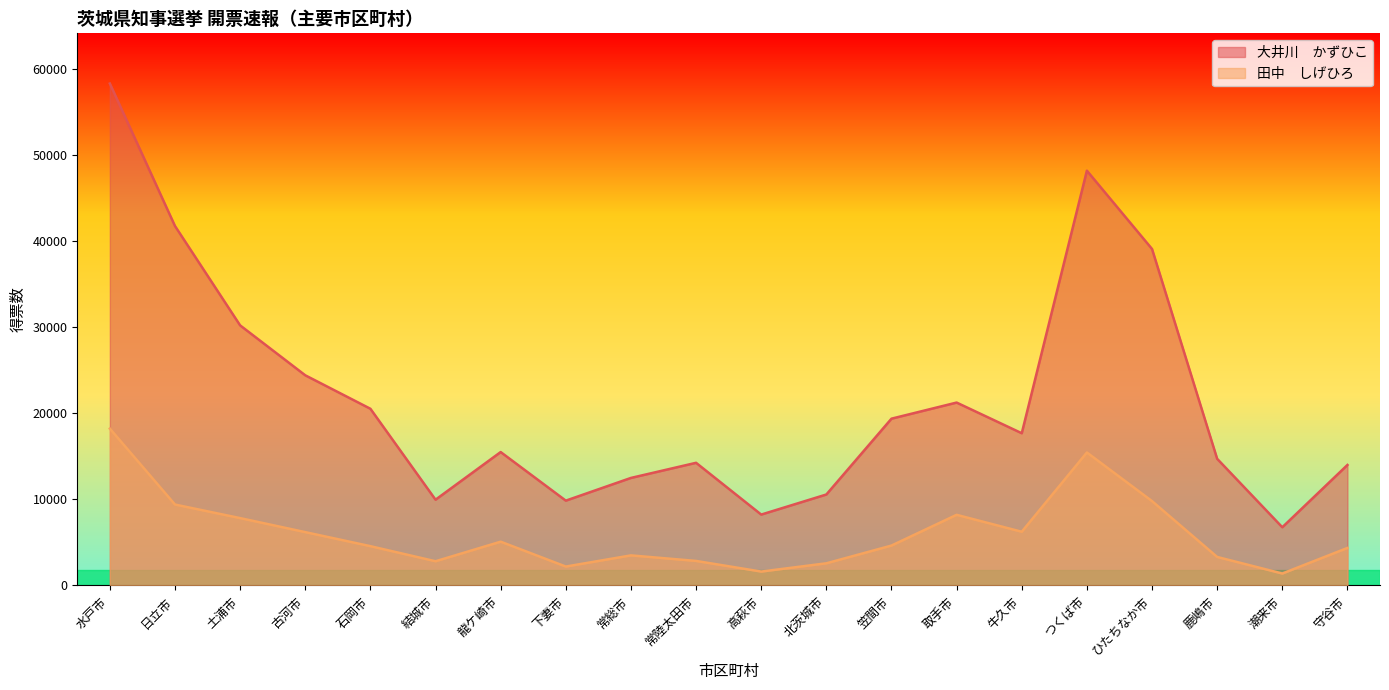

Which series has the widest spread of values?

大井川　かずひこ